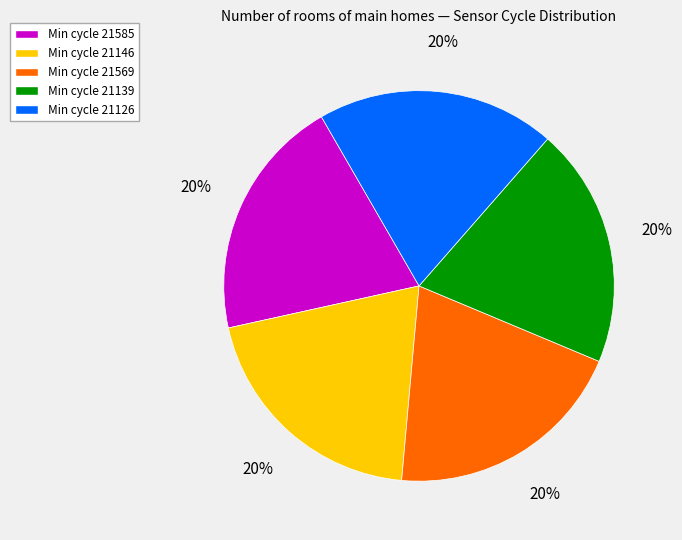

To the nearest percent, what percentage of the pie is Min cycle 21139?

20%